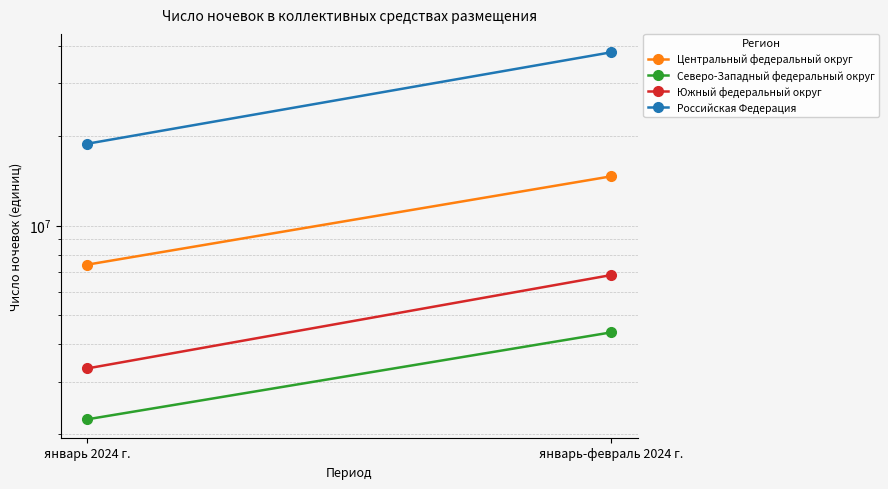

What is the difference between the maximum and minimum values in the Южный федеральный округ series?

3507190